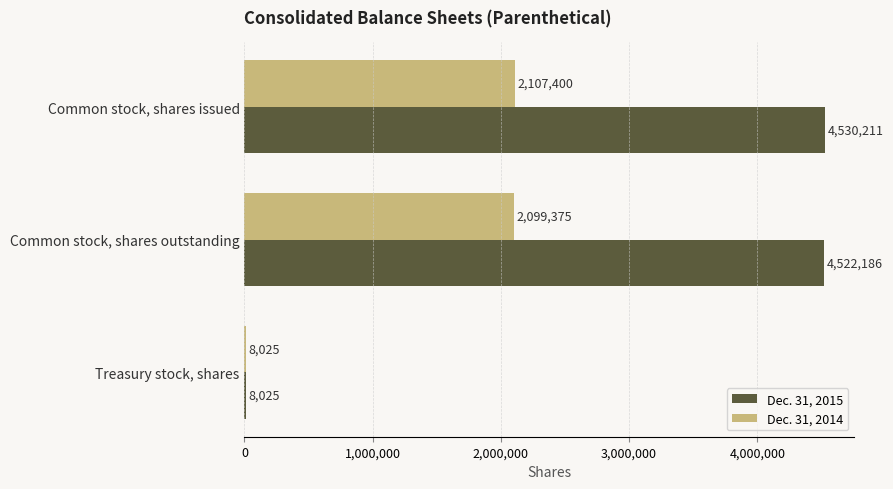

What is the sum of all Dec. 31, 2014 values?

4214800